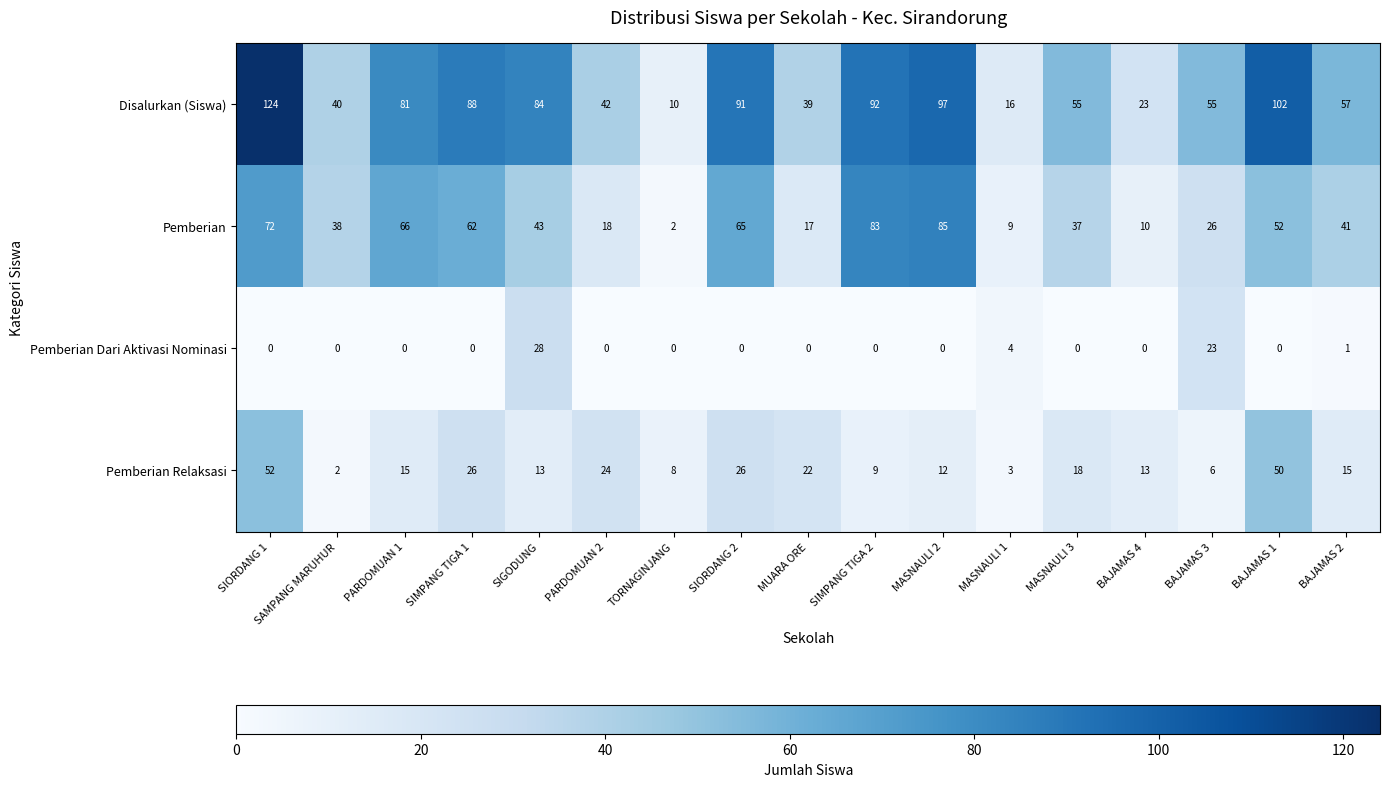

What is the difference between the second highest and second lowest values in the Disalurkan (Siswa) series?

86